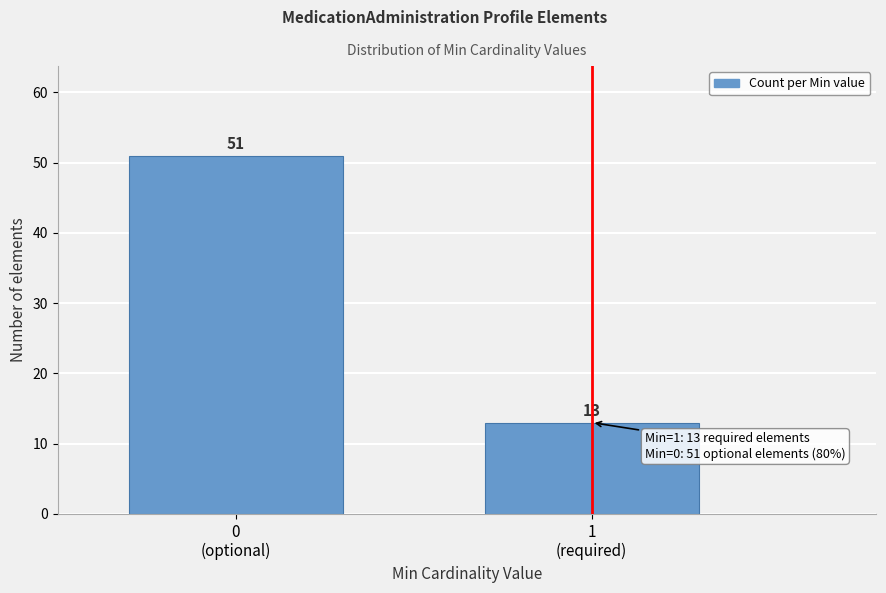

Reading left to right, list all the values displayed in this chart.

51	13